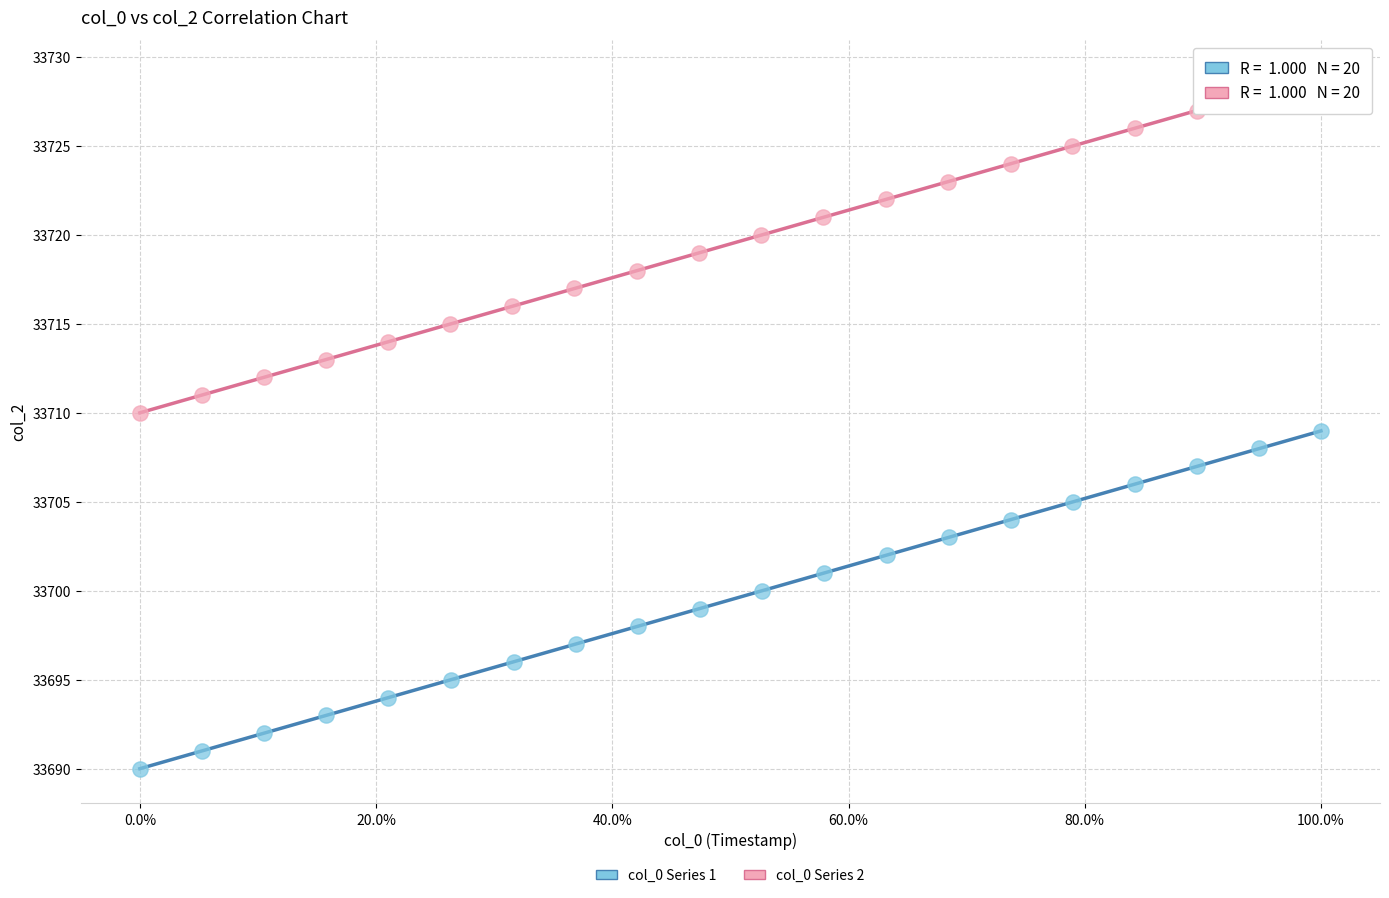

Which series contains the highest Y value?

col_0 Series 2